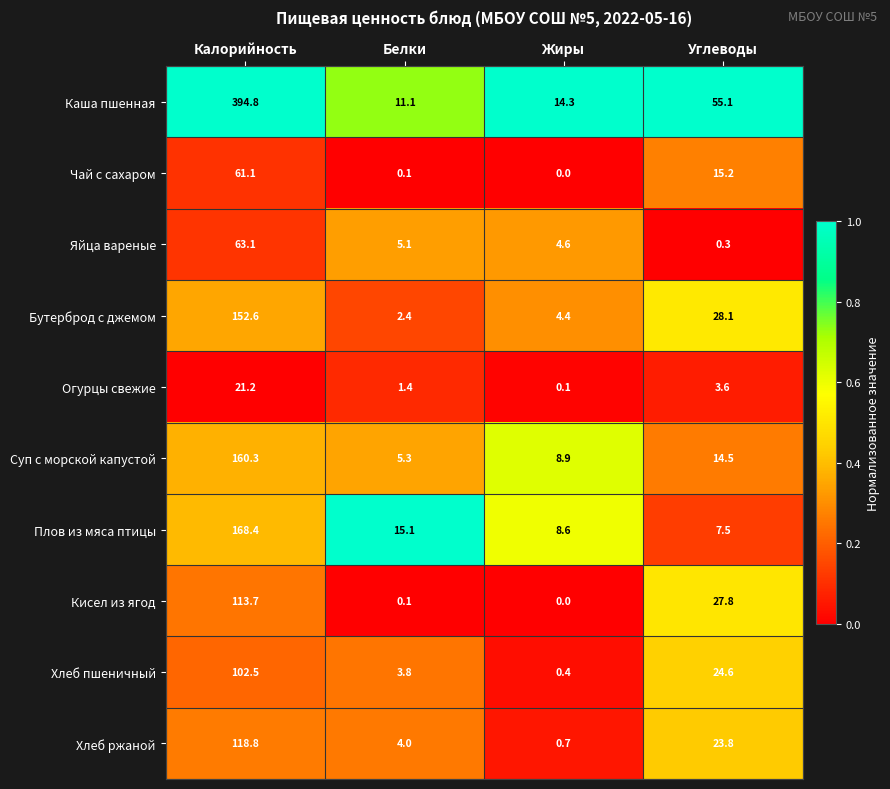

What is the sum of the Суп с морской капустой values at Углеводы and Белки?

19.8